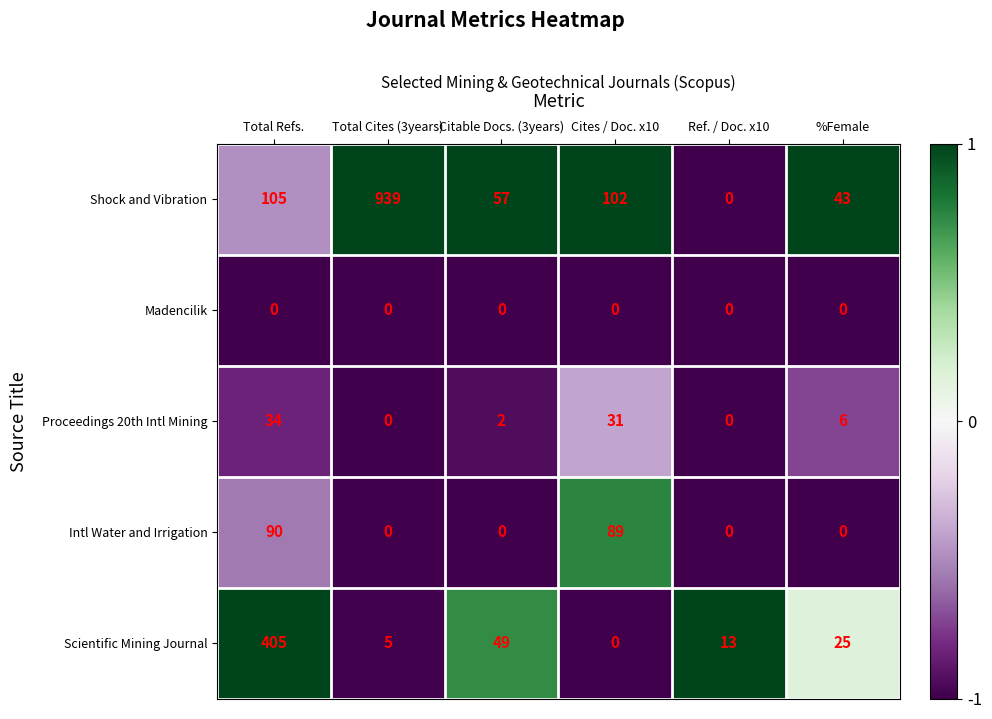

What is the difference between the Shock and Vibration values at Total Refs. and Total Cites (3years)?

834